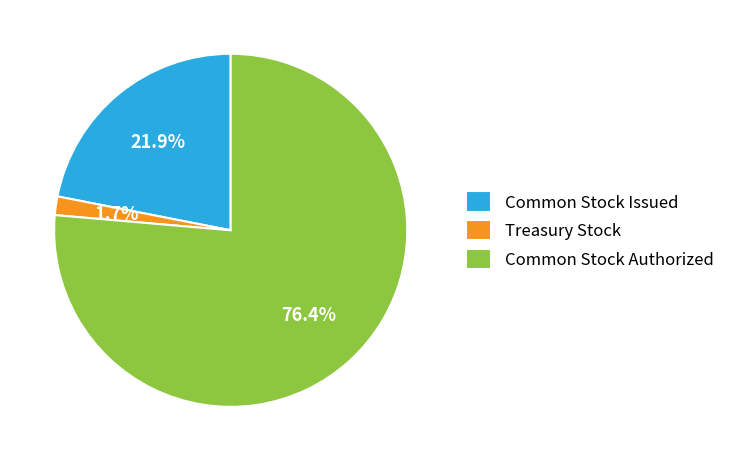

How many slices are in this pie chart?

3